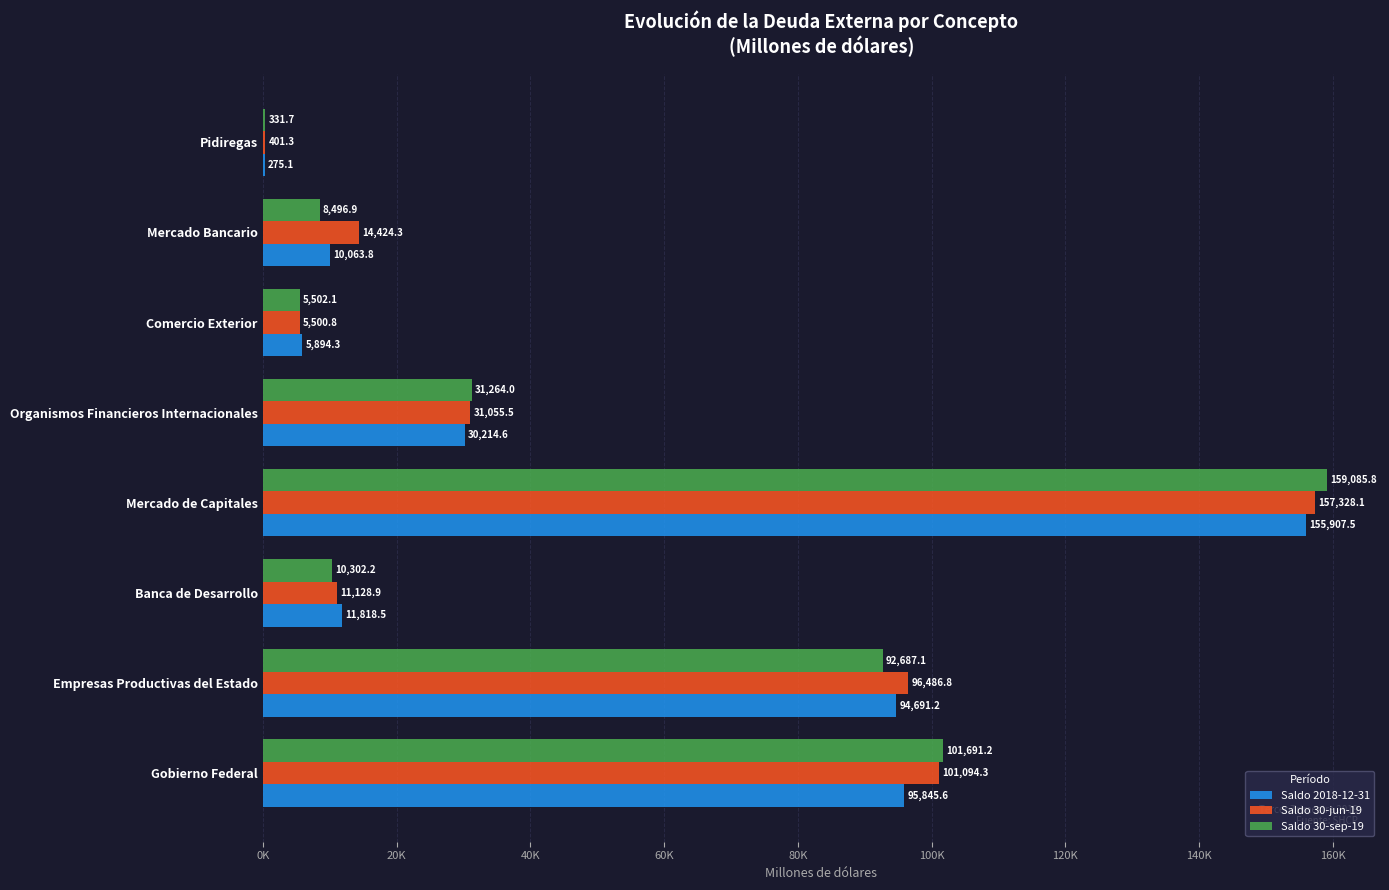

What are all the series names shown in the legend?

Saldo 2018-12-31, Saldo 30-jun-19, Saldo 30-sep-19